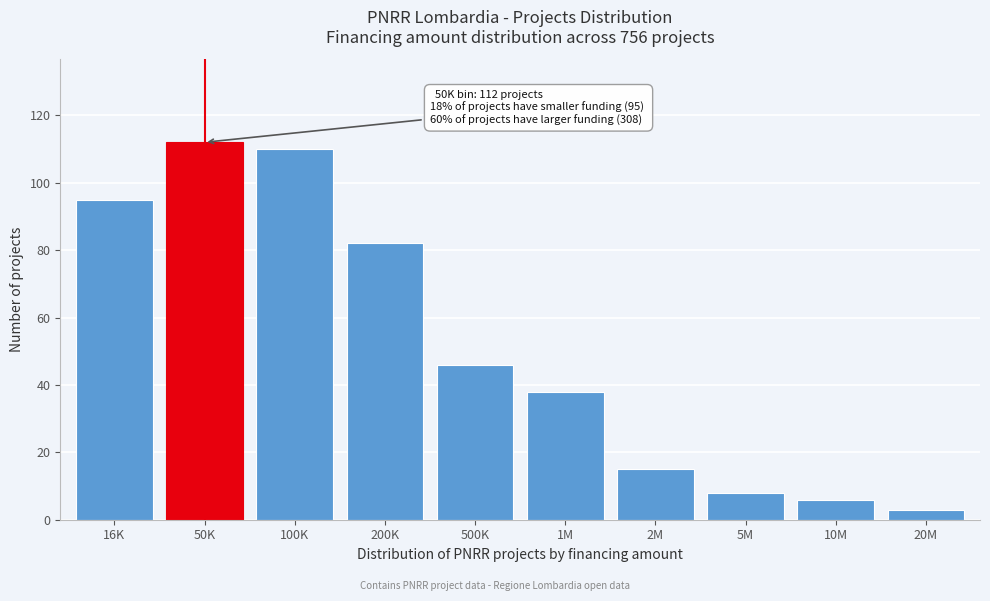

Reading left to right, what are all the values shown in this chart?

16K=95	50K=112	100K=110	200K=82	500K=46	1M=38	2M=15	5M=8	10M=6	20M=3